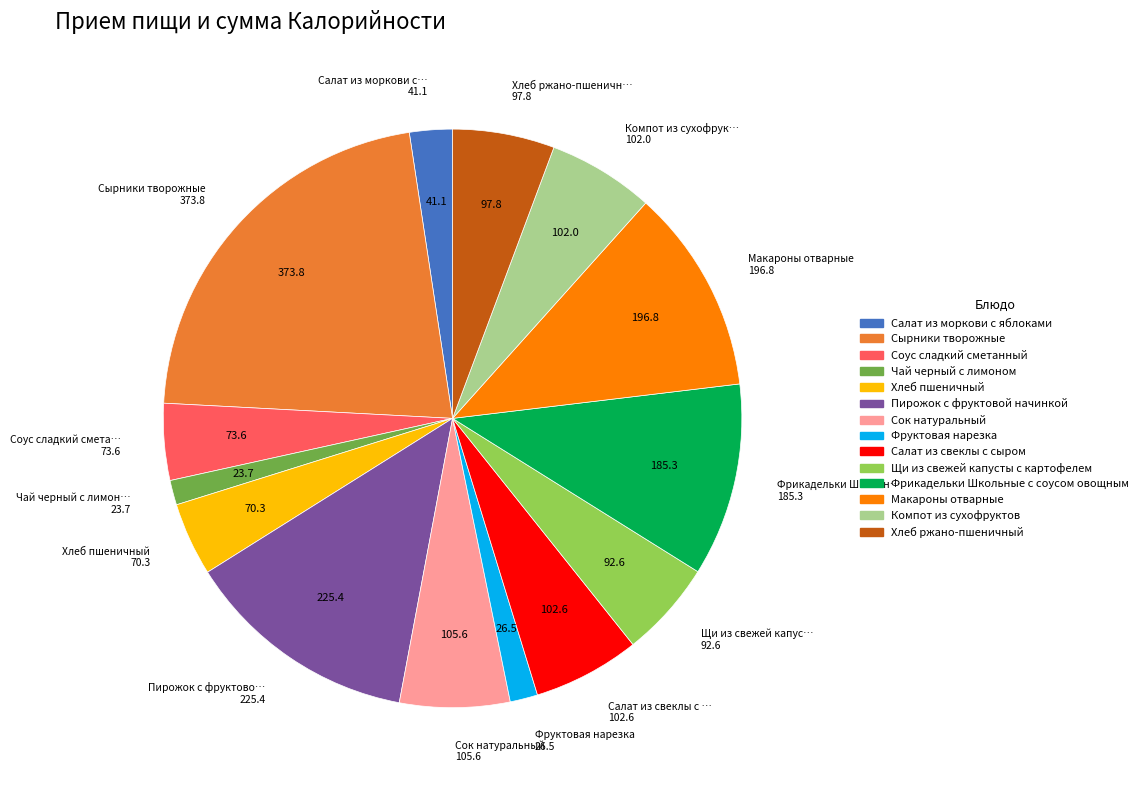

Is the sum of Чай черный с лимоном and Хлеб пшеничный greater than half?

No